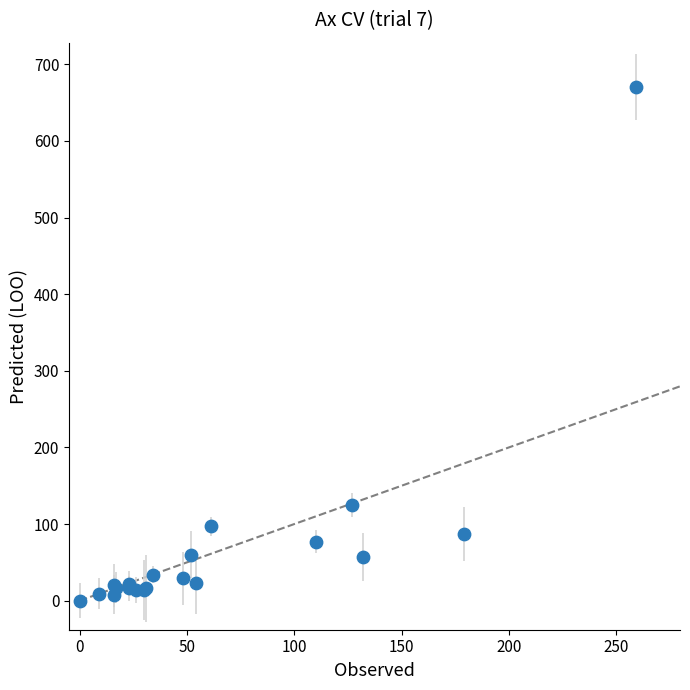

What Y value in the scatter plot is closest to 335?

125